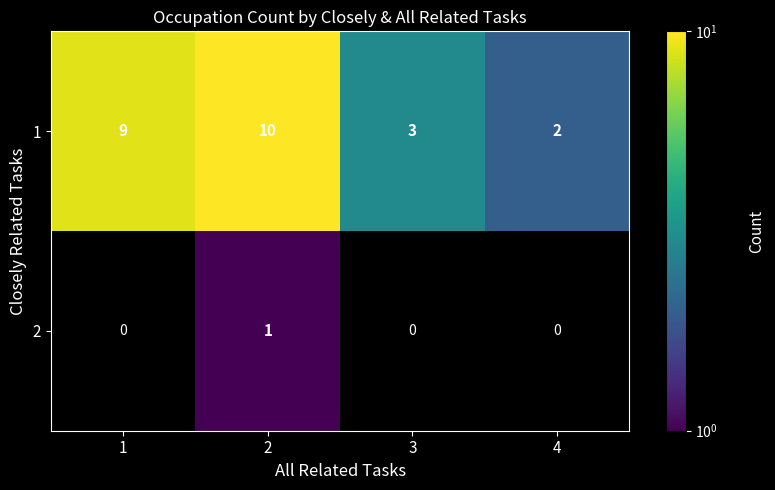

What is the difference between the 1 values at 3 and 1?

6